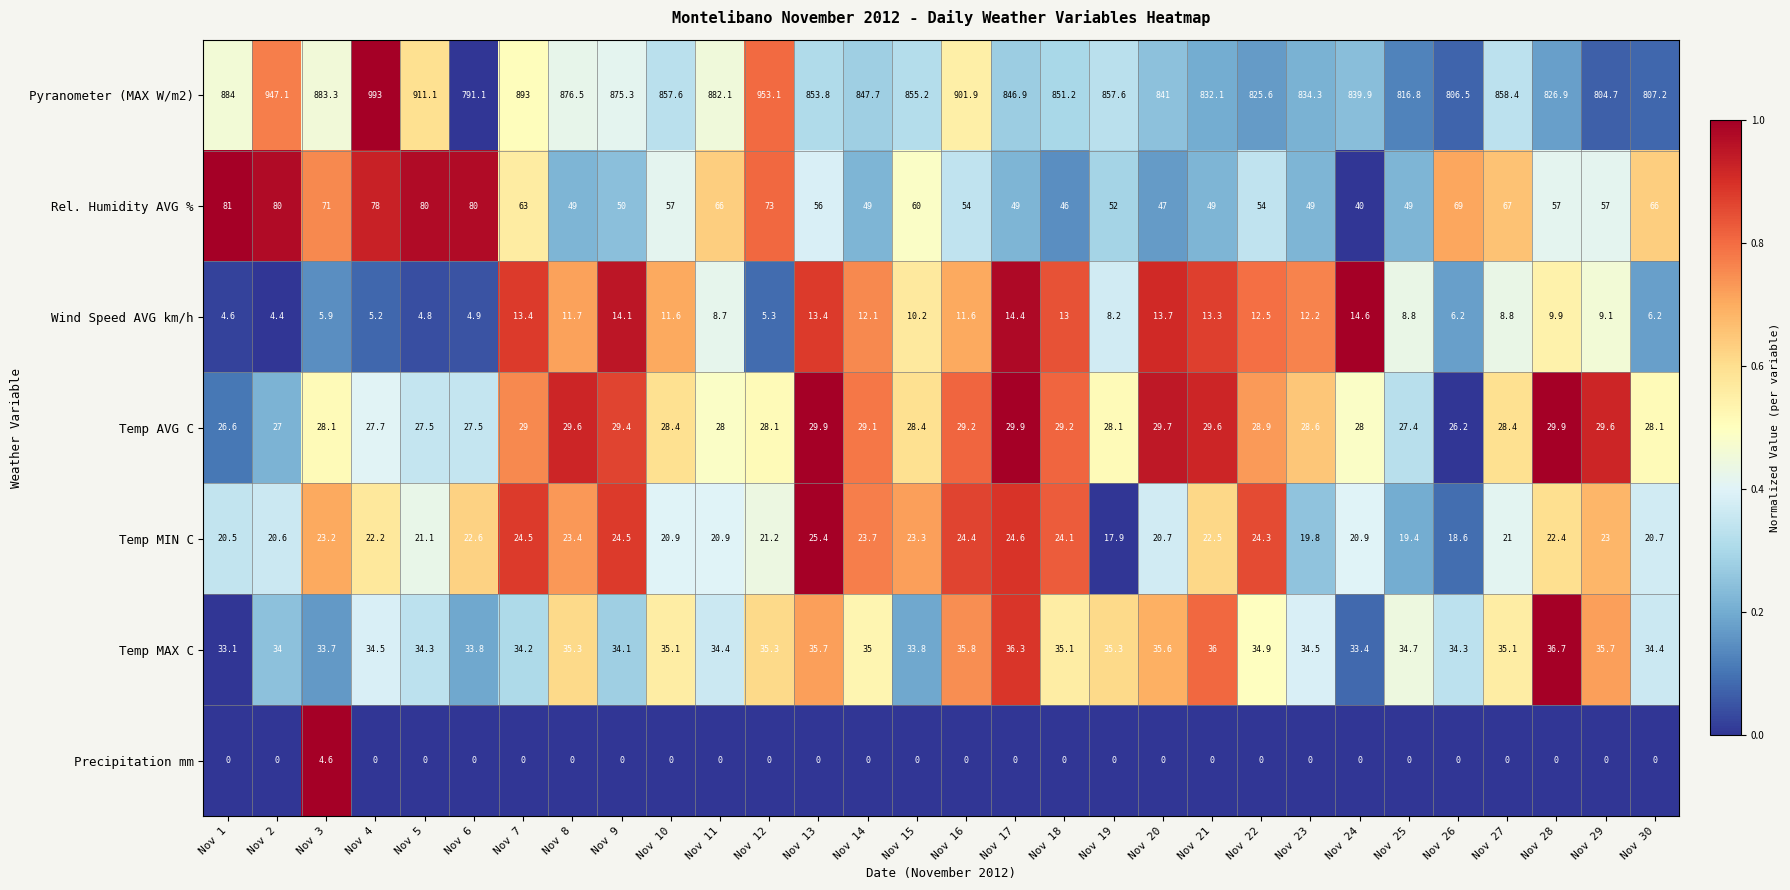

What is the difference between the maximum and minimum values in the Temp AVG C series?

3.7